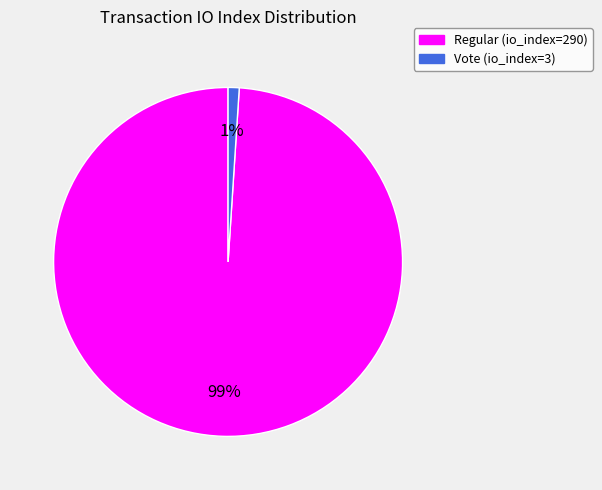

Which has a higher value, Regular (io_index=290) or Vote (io_index=3)?

Regular (io_index=290)